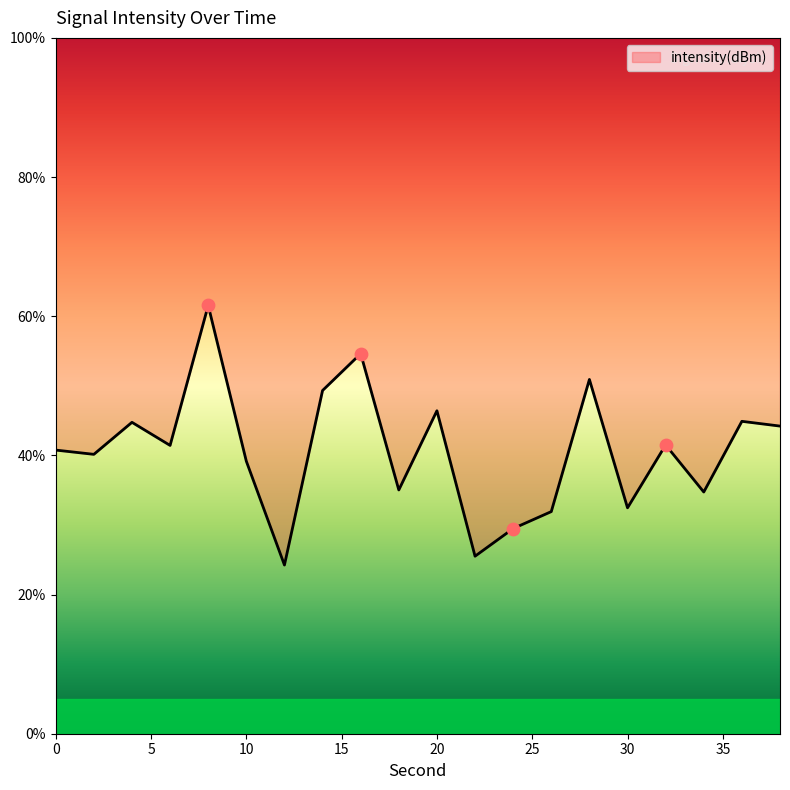

Which has a higher value, 16 or 2?

16